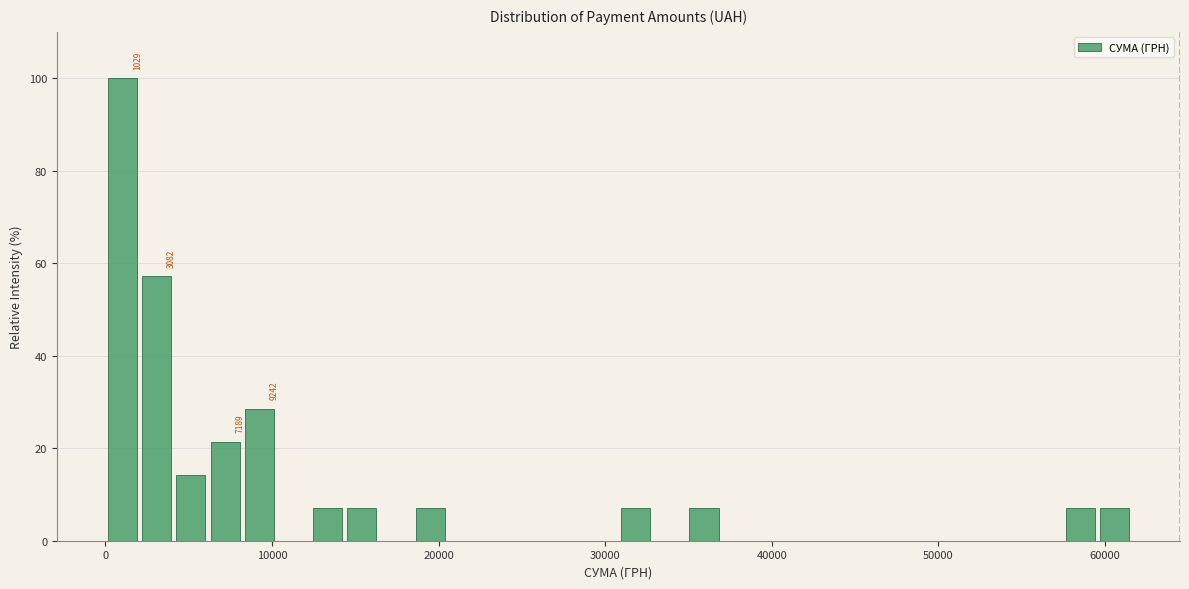

Around what value on the x-axis is the tallest bar? Give the approximate position of its centre, as read against the axis.

1000